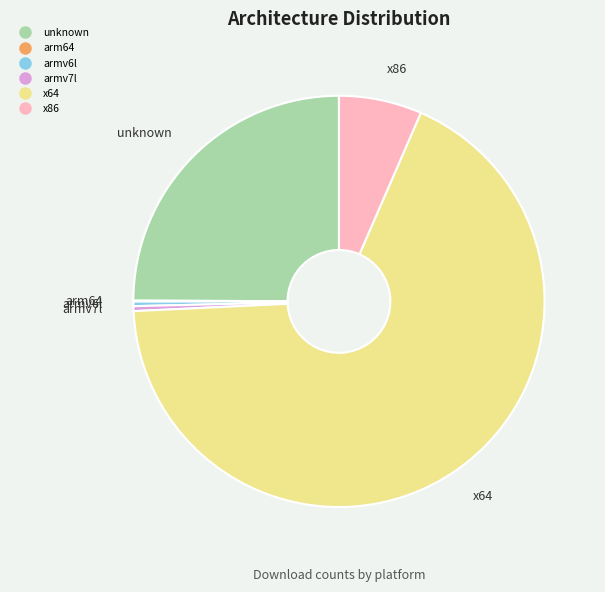

Which slice is the largest?

x64